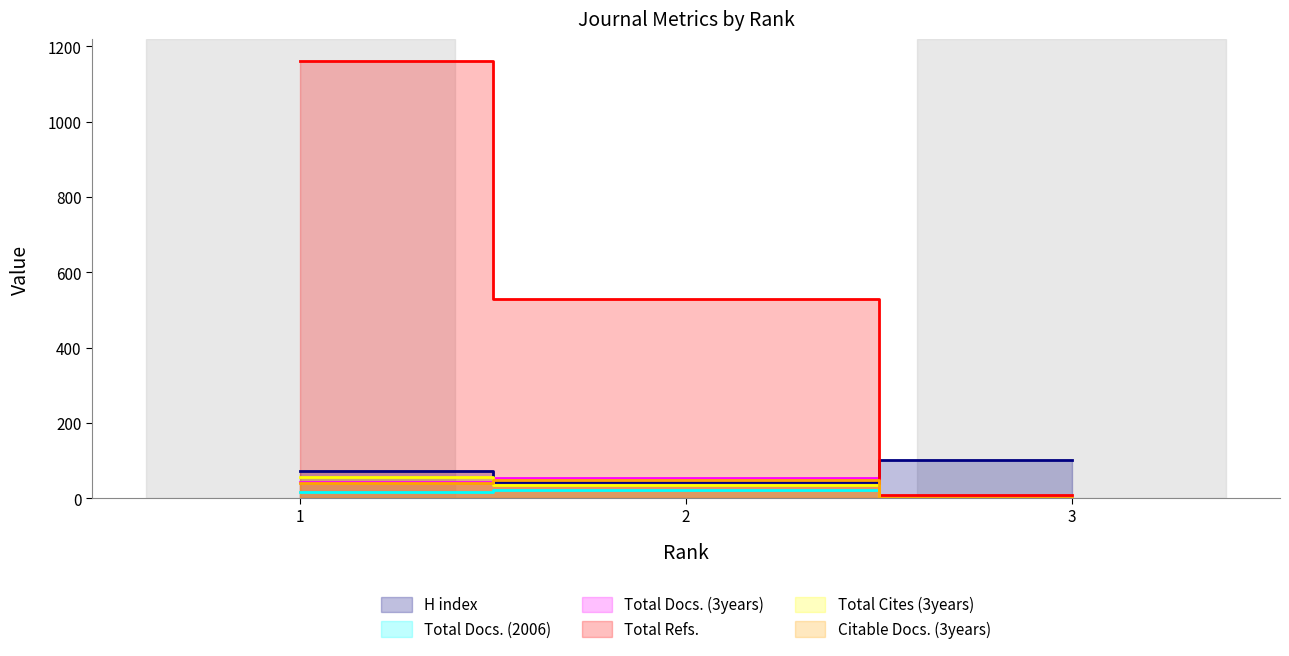

At which label does Citable Docs. (3years) reach its peak?

2